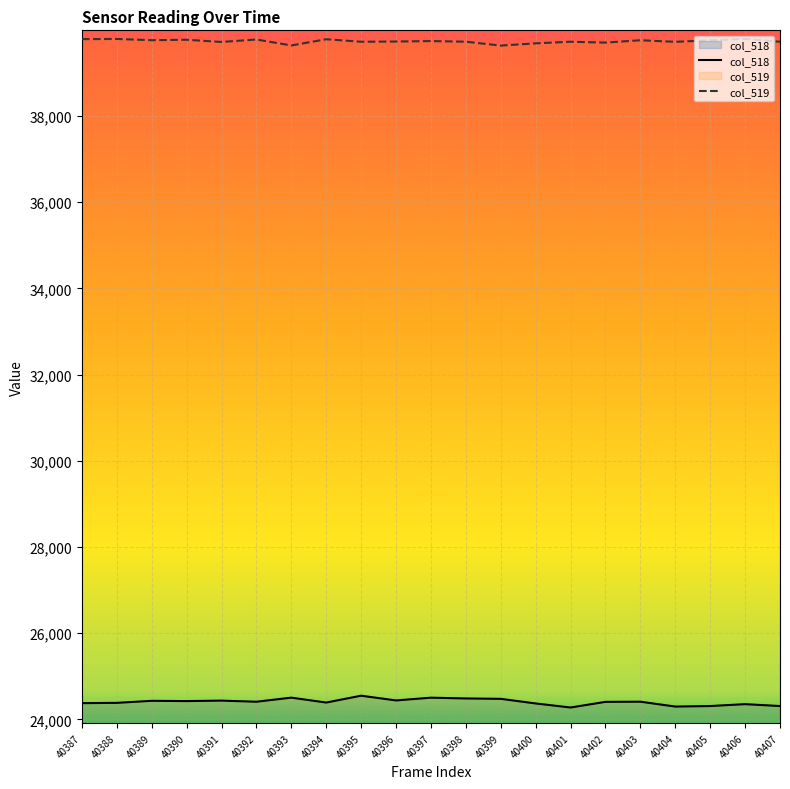

At which category does the data reach its first local valley?

40390